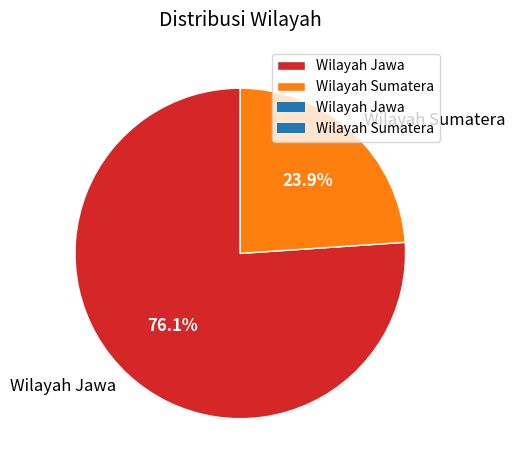

The Wilayah Sumatera slice represents 24% of the pie. True or false?

True